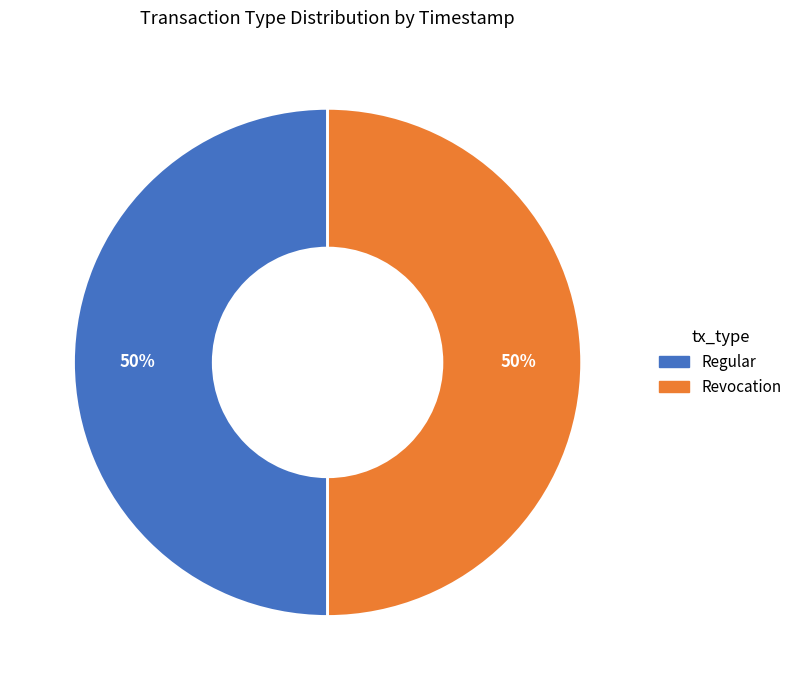

Approximately how many times larger is the value at Regular compared to Revocation?

1.0